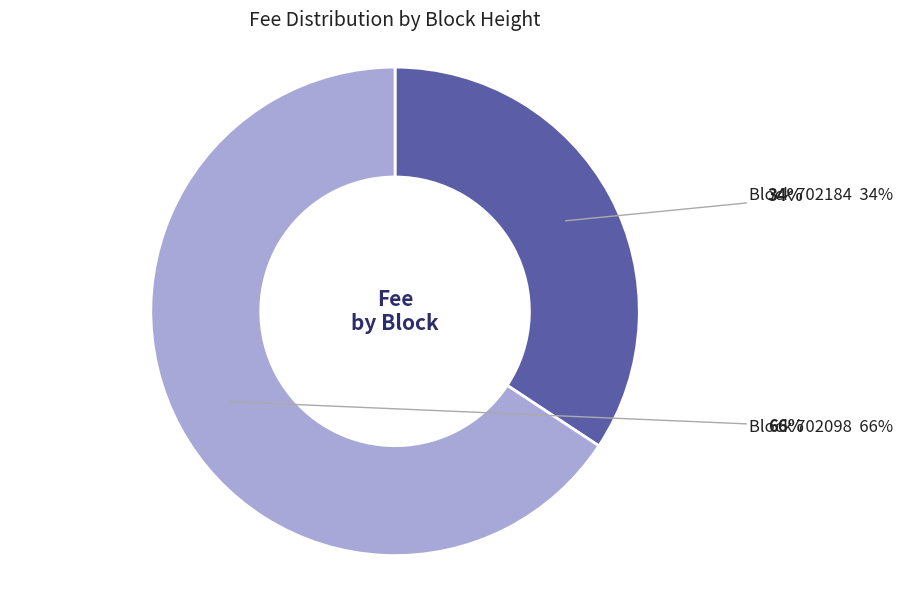

Is there a majority slice in this chart?

Yes